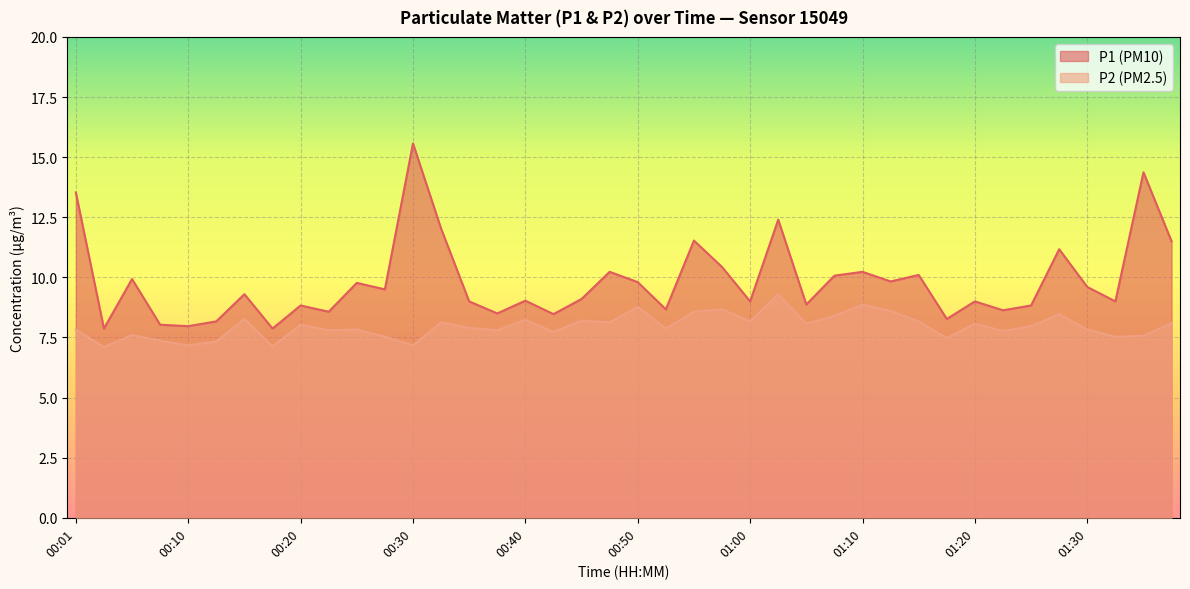

What is the label of the 14th point from the left?

00:33